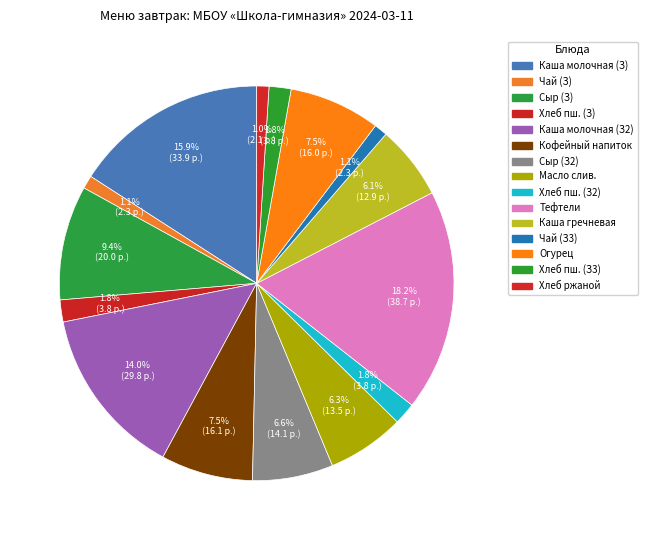

What is the smallest slice in the pie chart?

Хлеб ржаной